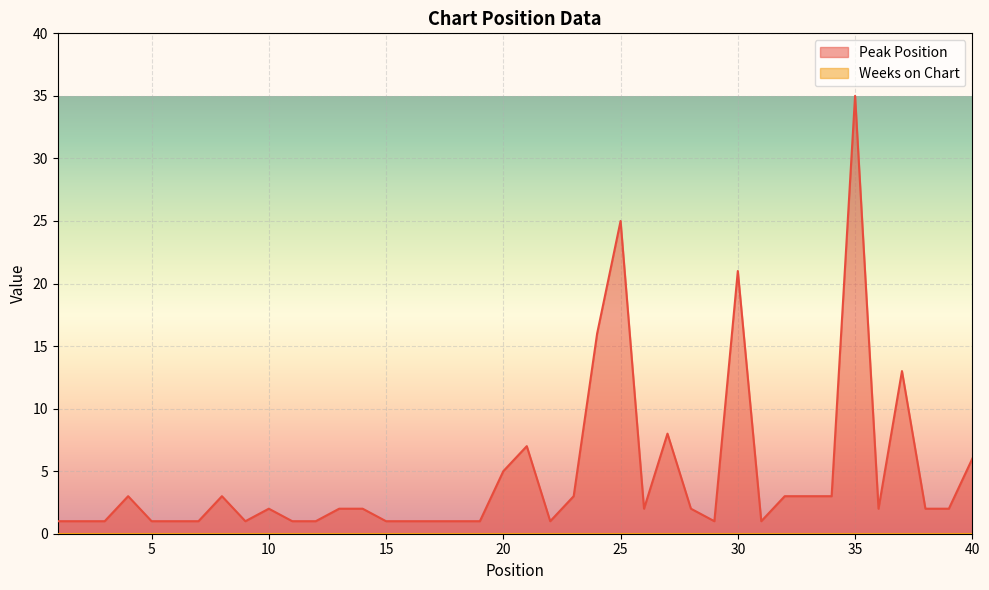

Reading right to left, extract all data points from this chart.

6	2	2	13	2	35	3	3	3	1	21	1	2	8	2	25	16	3	1	7	5	1	1	1	1	1	2	2	1	1	2	1	3	1	1	1	3	1	1	1